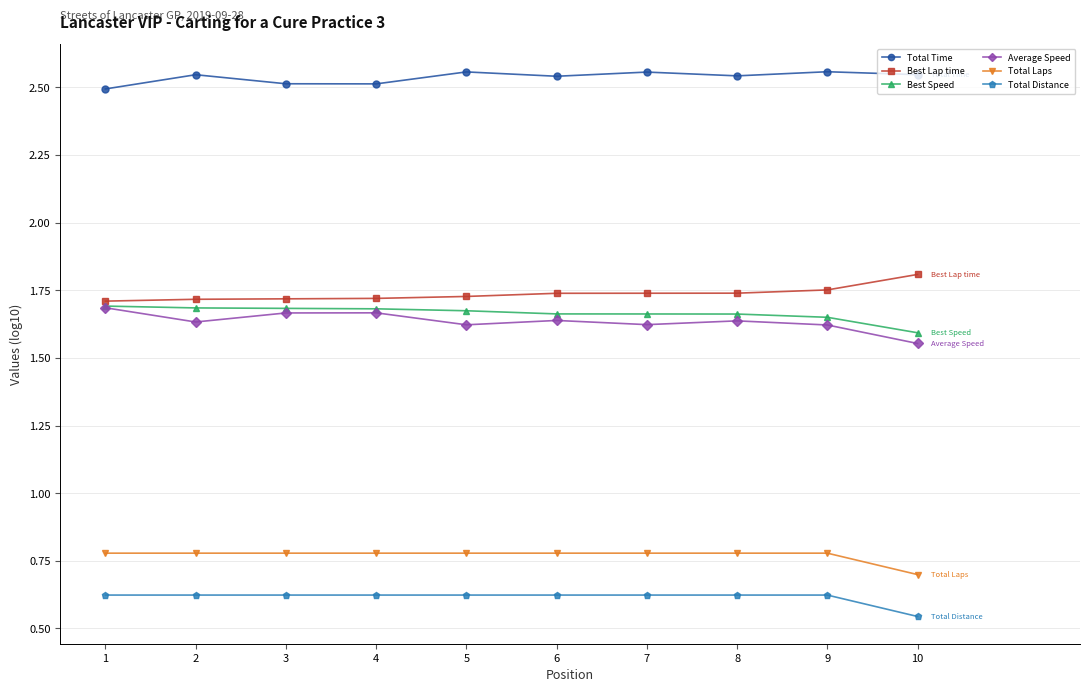

At which label is Best Speed closest to 1?

10